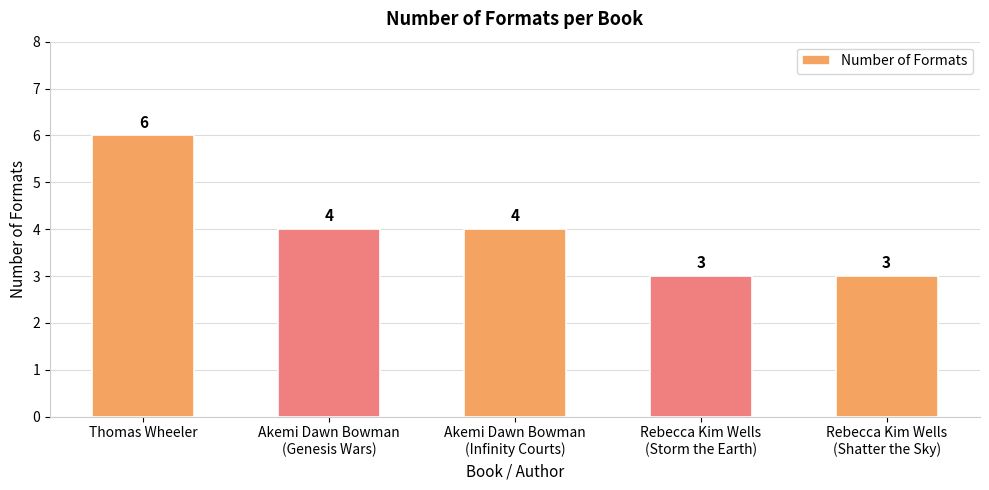

What is the label of the 2nd bar from the right?

Rebecca Kim Wells
(Storm the Earth)